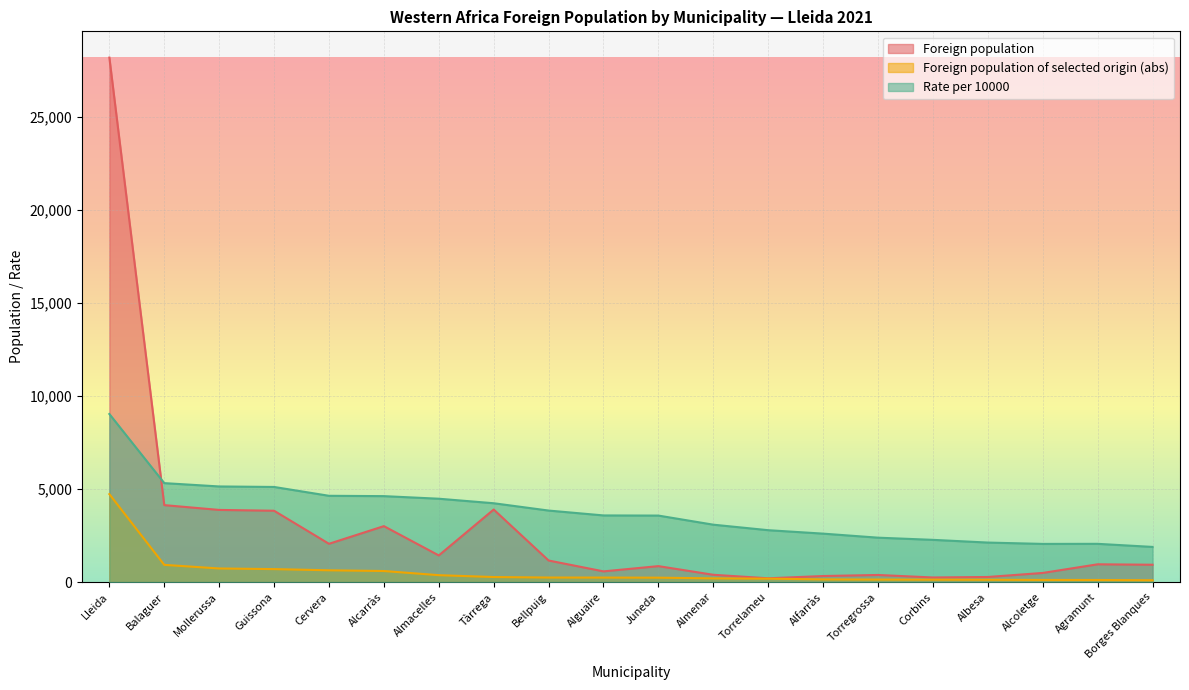

What position from the right is Juneda?

10